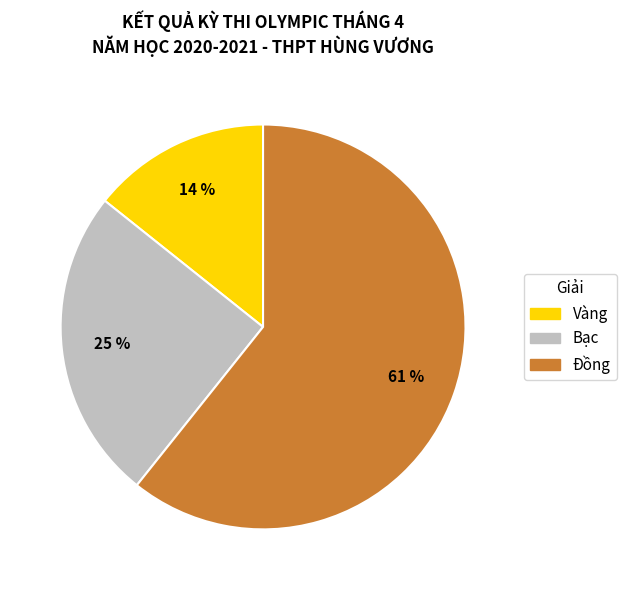

What is the ratio of the value at Bạc to the value at Đồng?

0.4